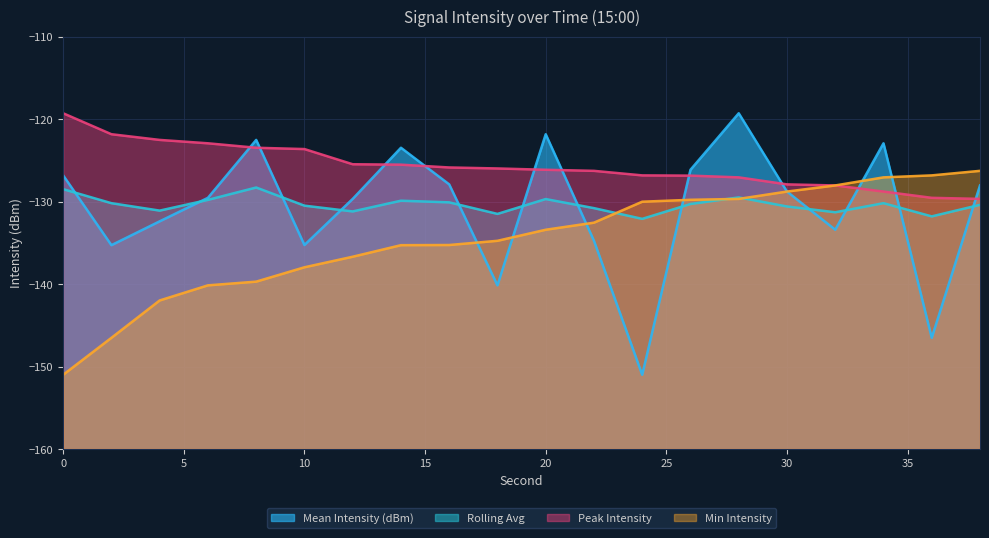

Is the value of Rolling Avg at 12 greater than the value of Peak Intensity at 38?

No